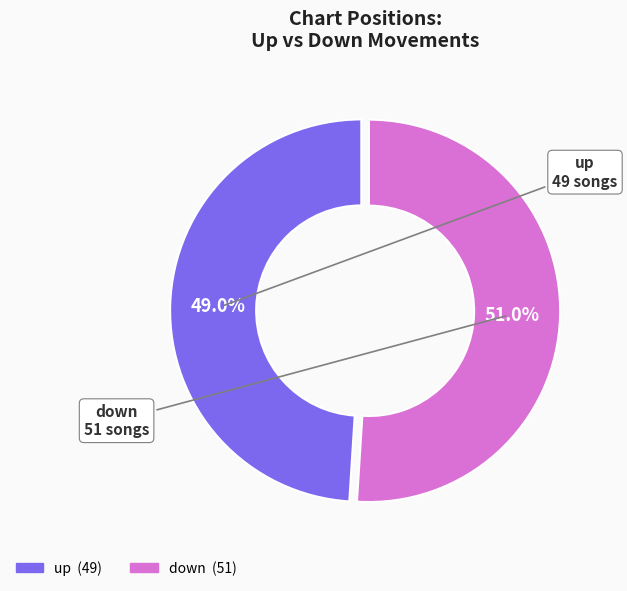

Rank the categories by value from highest to lowest.

down, up